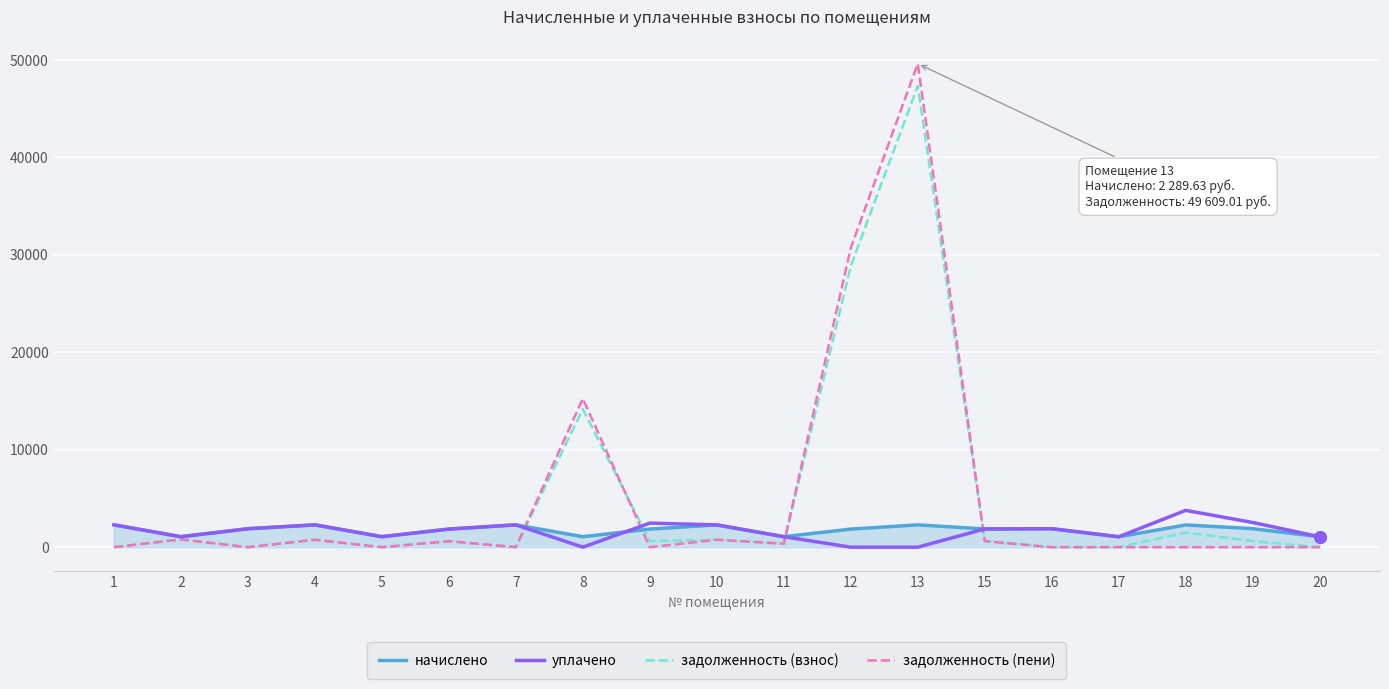

What is the difference between the highest and lowest values at 3?

1891.4